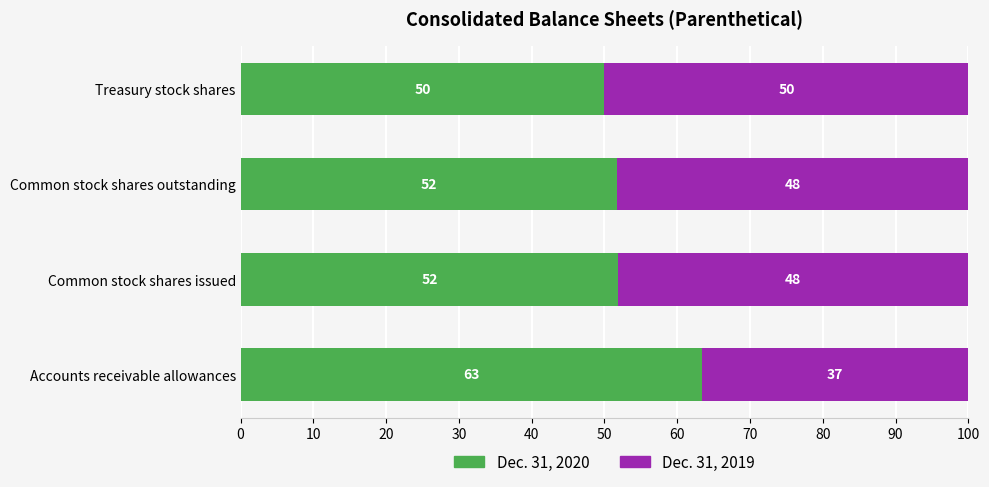

What is the total value across all series at Common stock shares outstanding?

100.0